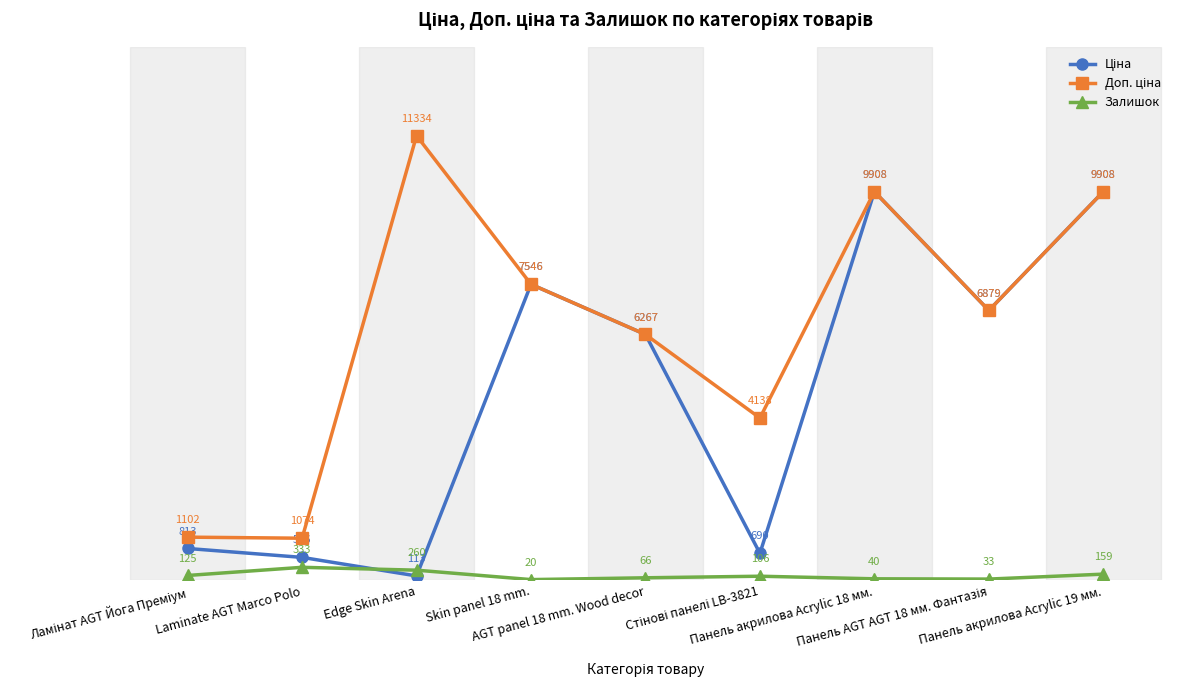

What is the greatest value displayed?

11334.0